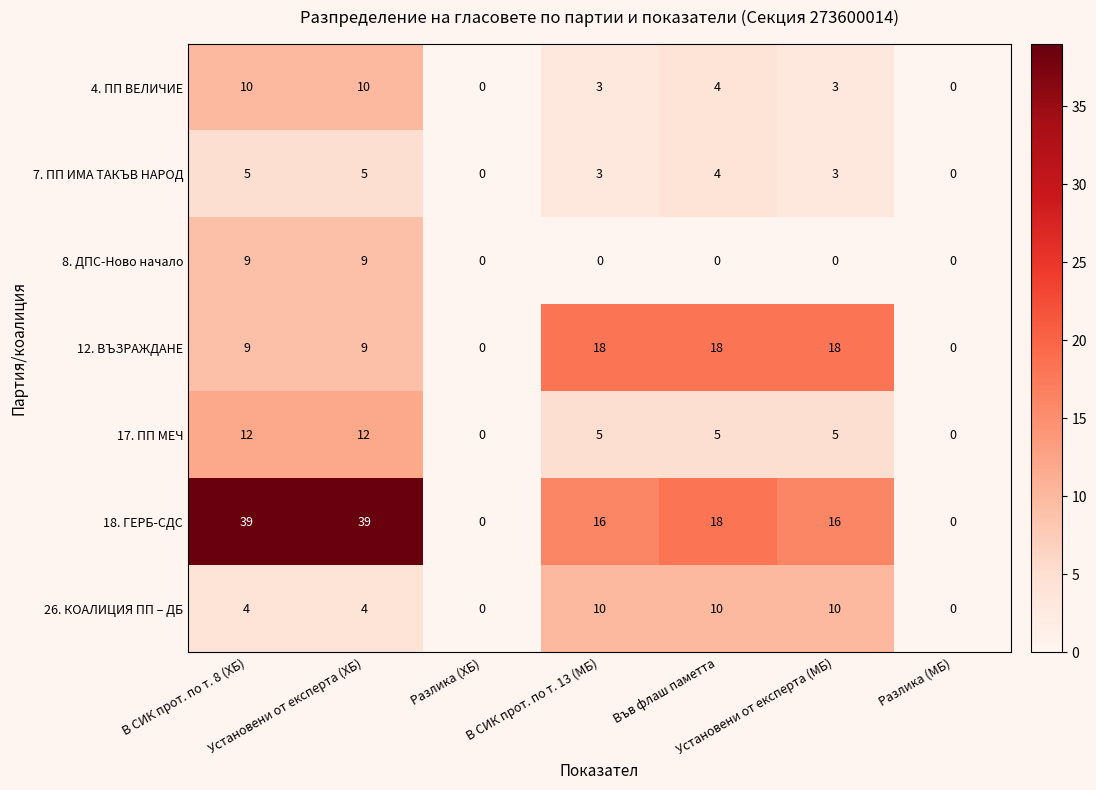

Count the 8. ДПС-Ново начало values in the range 0 to 9.

7